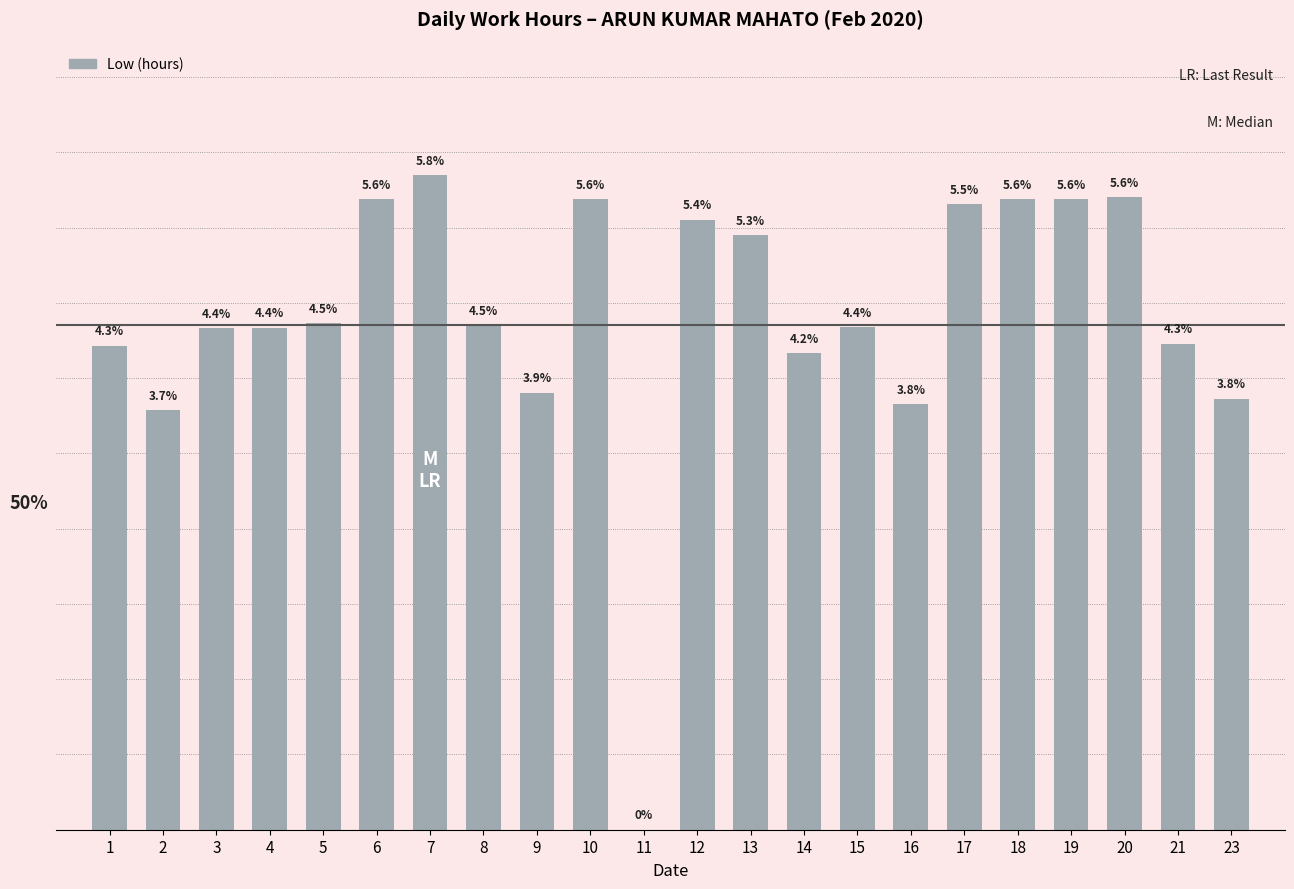

Which category has the lowest value across all series?

11